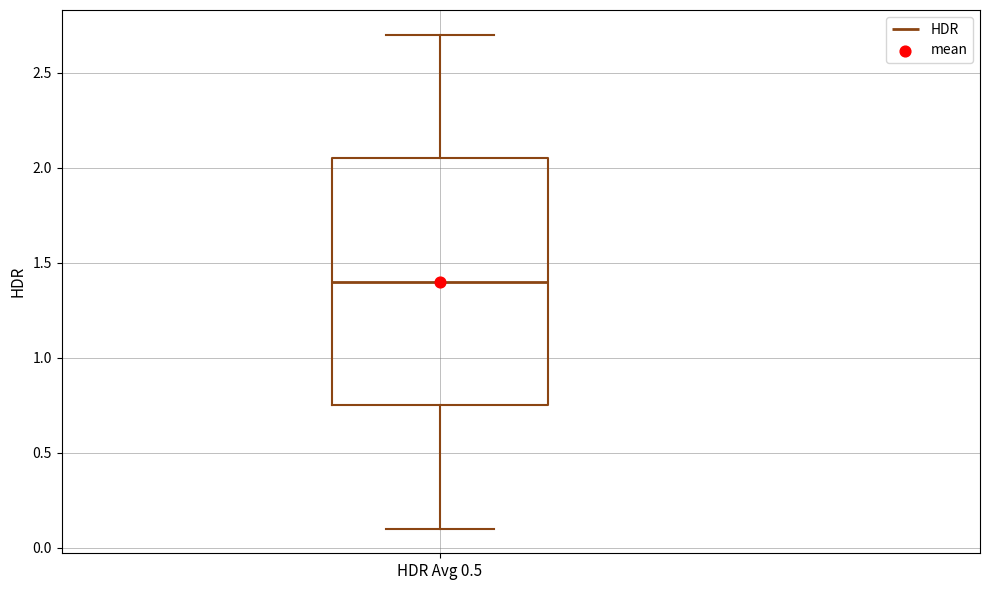

Where does the lower whisker of the box for HDR Avg 0.5 end on the y-axis? The values are not printed on the chart, so give them approximately, as read against the axis.

0.10